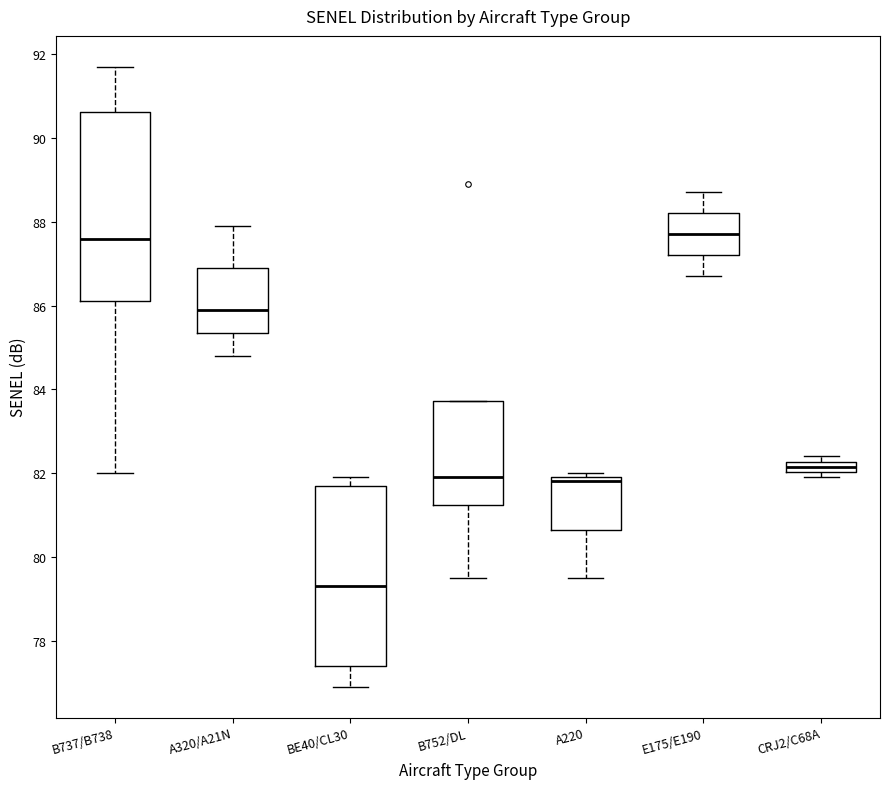

Where is the upper edge of the box for A320/A21N on the y-axis? The values are not printed on the chart, so give them approximately, as read against the axis.

87.0